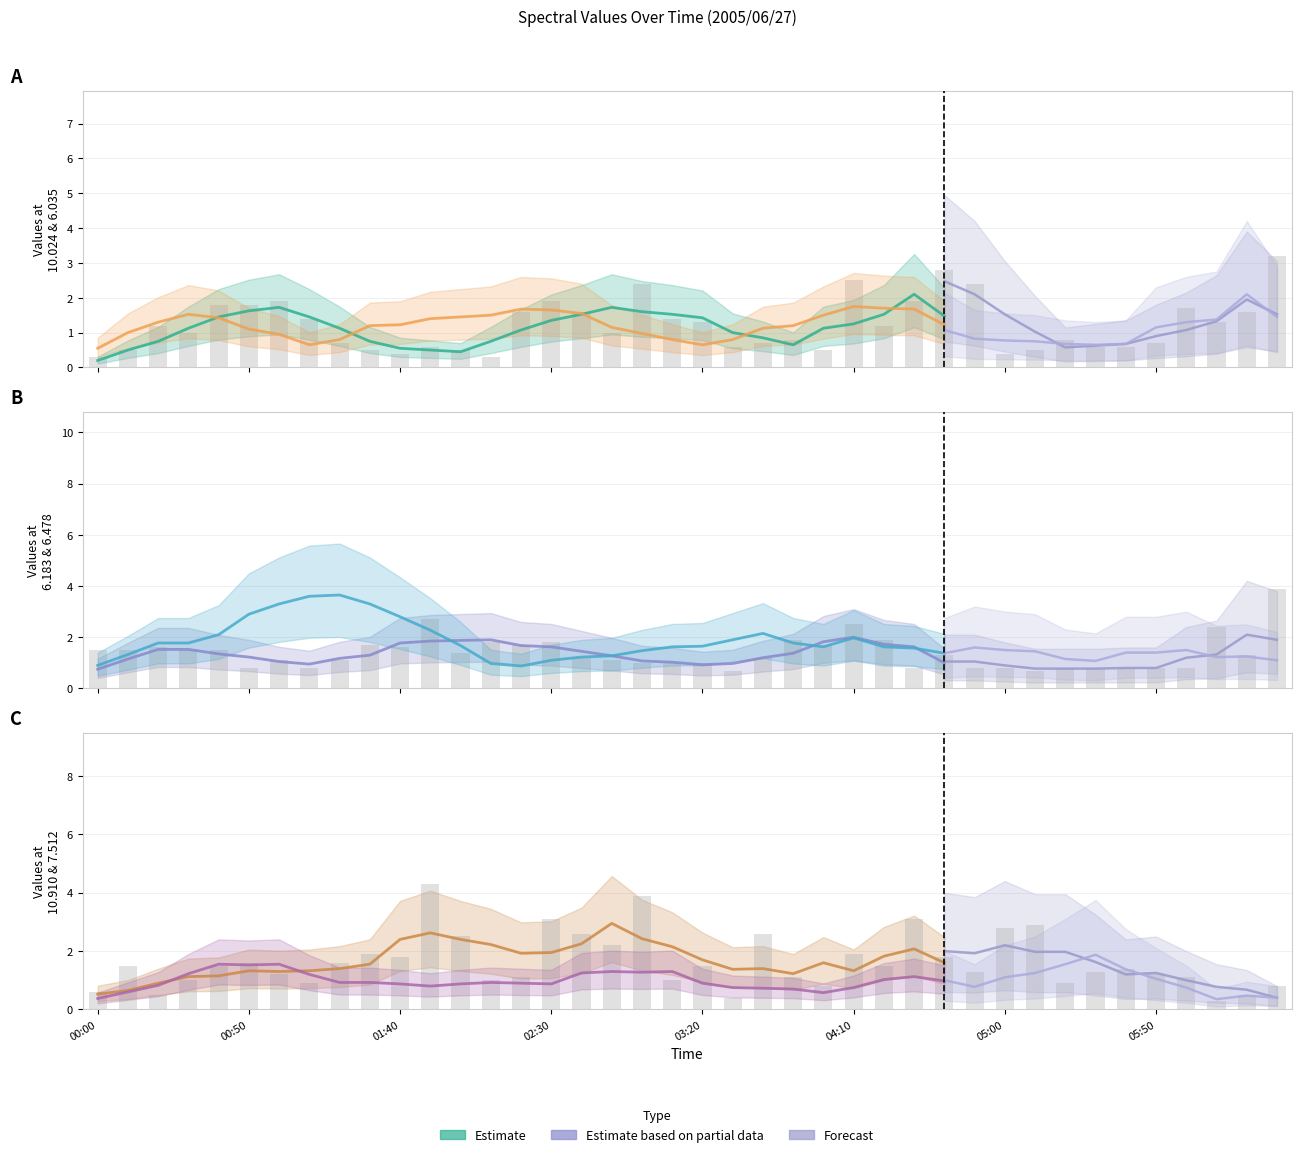

Does the chart contain any negative values?

No